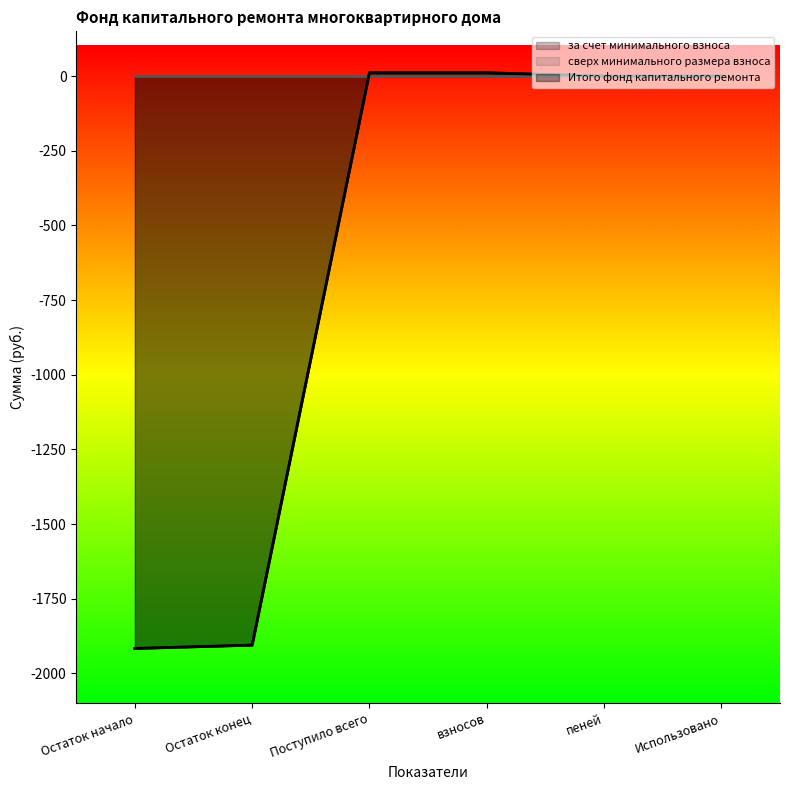

What is the difference between the за счет минимального взноса values at пеней and Поступило всего?

11.2